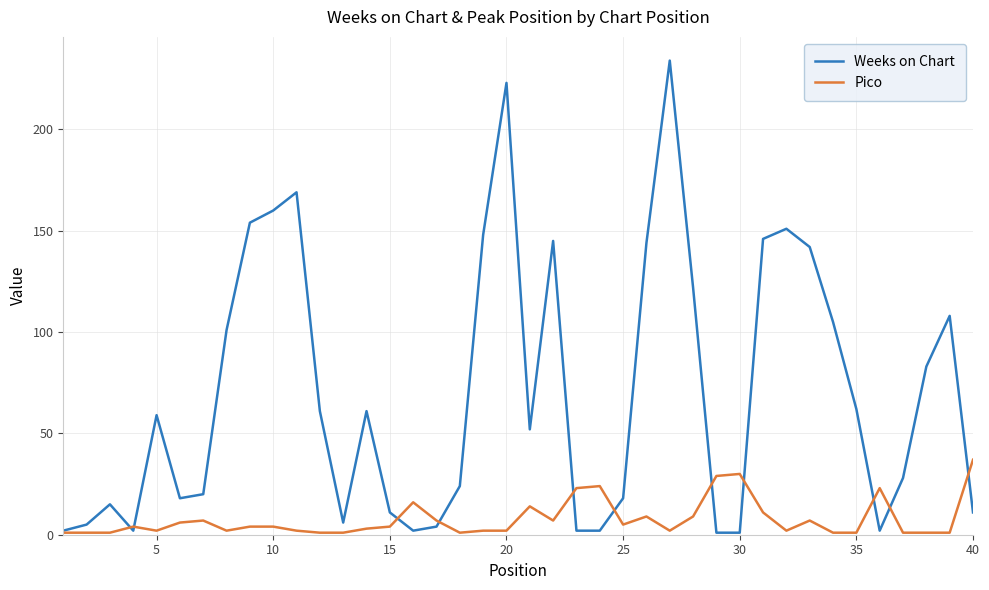

List the series in order of their peak value, highest first.

Weeks on Chart, Pico